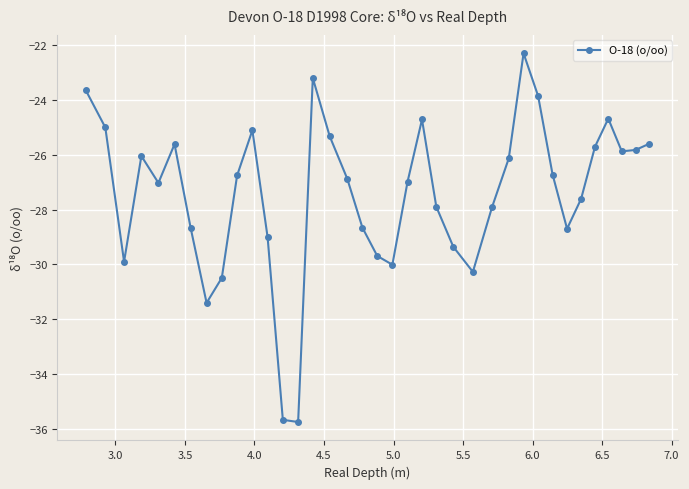

Does the chart display data point markers on the line(s)?

Yes